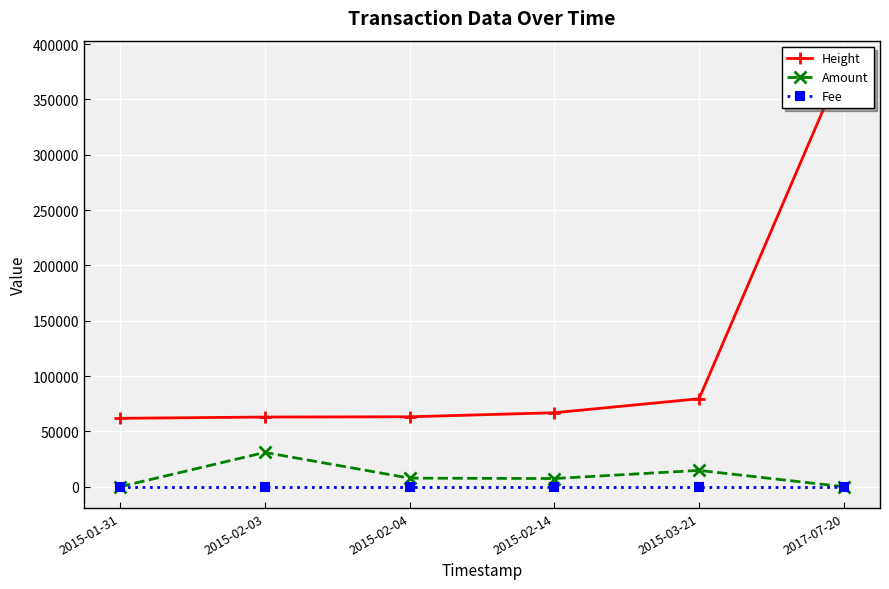

Reading left to right, list all the values displayed in this chart.

Height: 61806	62941	63178	66835	79487	383822
Amount: 0	30985	7746	7383	14738	0
Fee: 1	1	1	1	1	1